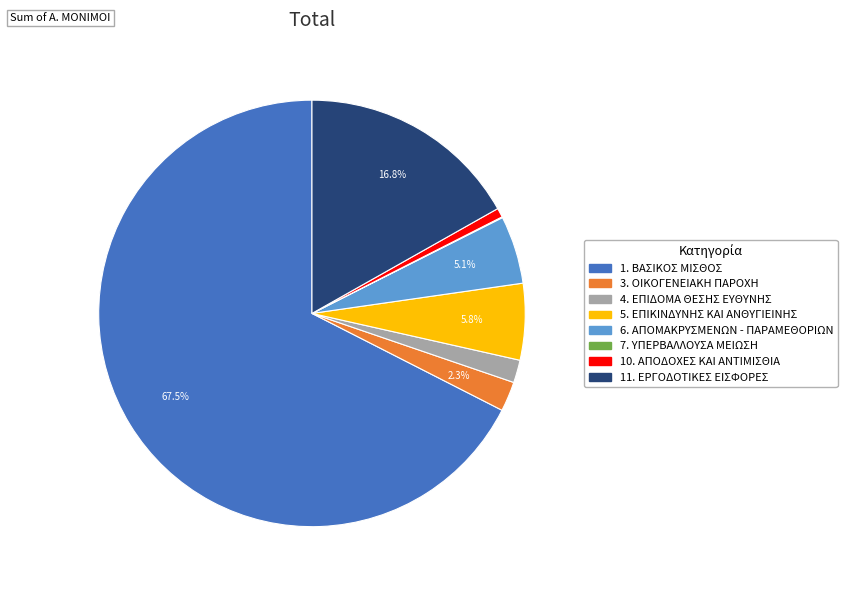

To the nearest percent, what is the average slice percentage?

12%